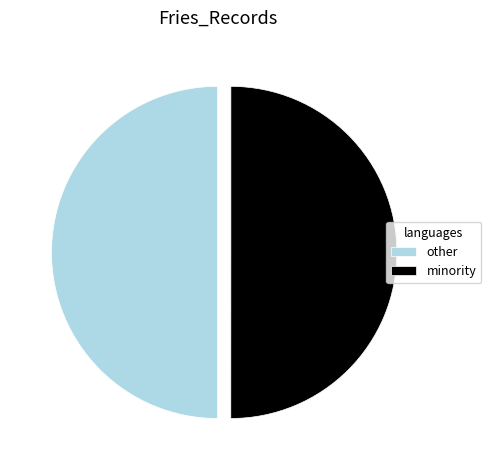

Approximately how many times larger is the value at minority compared to other?

1.0